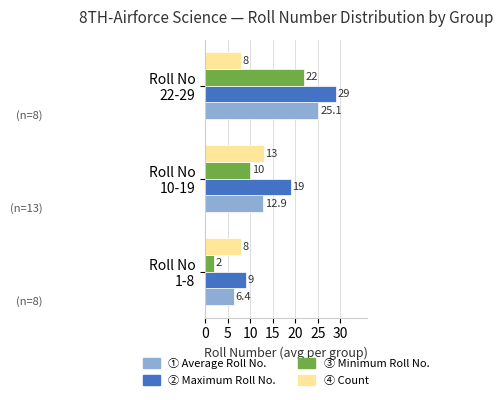

List the series in order of their peak value, highest first.

② Maximum Roll No., ① Average Roll No., ③ Minimum Roll No., ④ Count